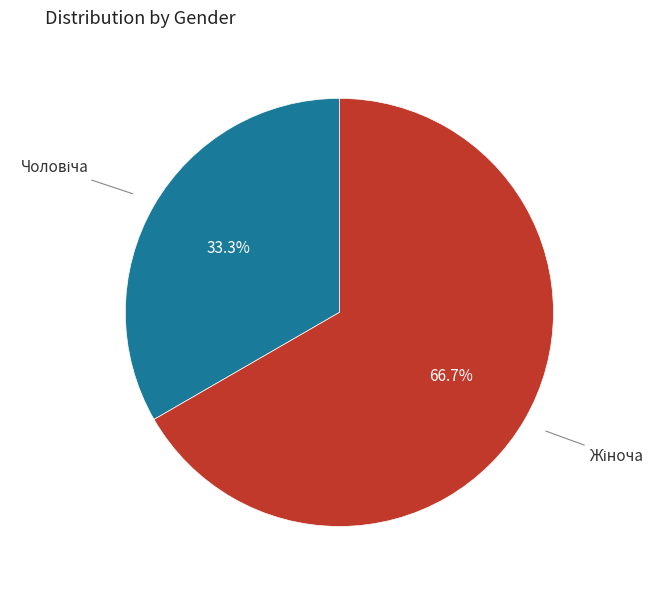

Is there a majority slice in this chart?

Yes